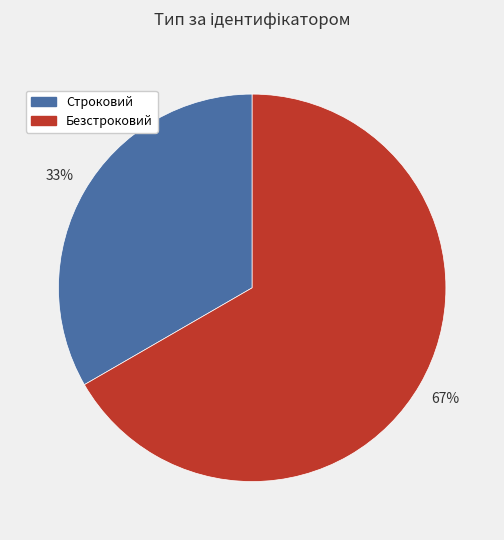

What percentage is the Строковий slice, to the nearest percent?

33%